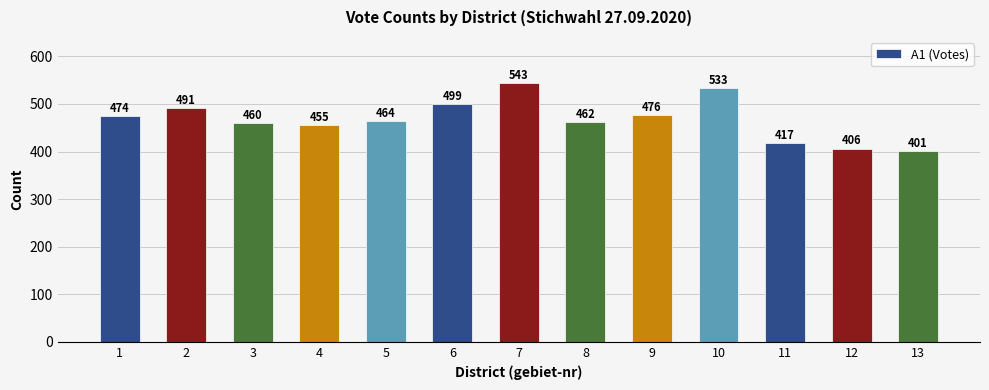

Rank the categories by value from highest to lowest.

7, 10, 6, 2, 9, 1, 5, 8, 3, 4, 11, 12, 13